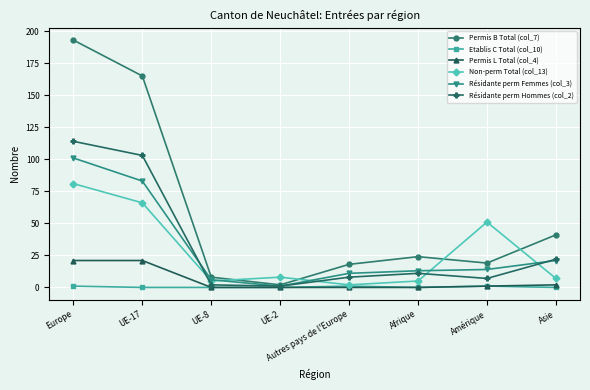

Is the value of Résidante perm Femmes (col_3) at Asie greater than the value of Résidante perm Hommes (col_2) at UE-17?

No